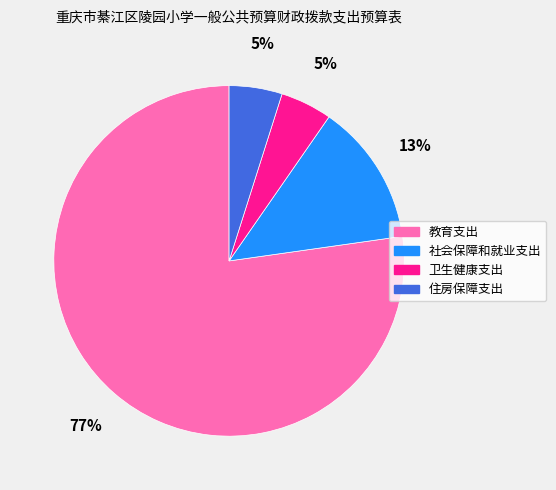

To the nearest percent, what is the difference between the 卫生健康支出 and 社会保障和就业支出 slice percentages?

8%